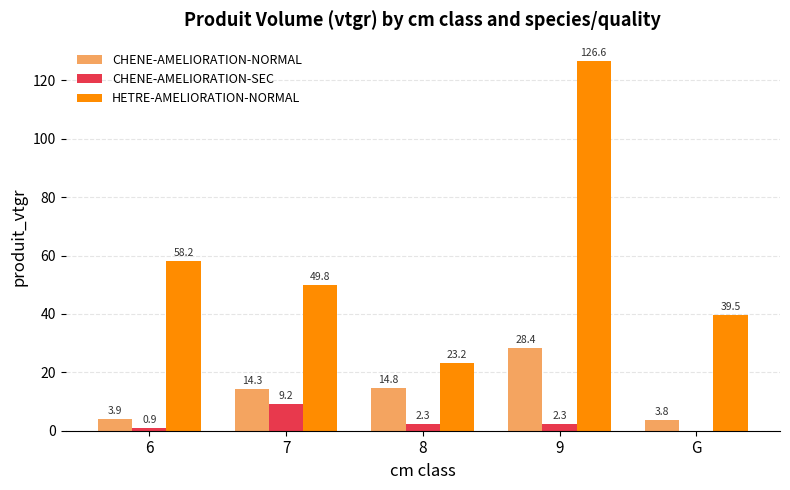

True or false: HETRE-AMELIORATION-NORMAL has a value of 166.9 at 9.

False